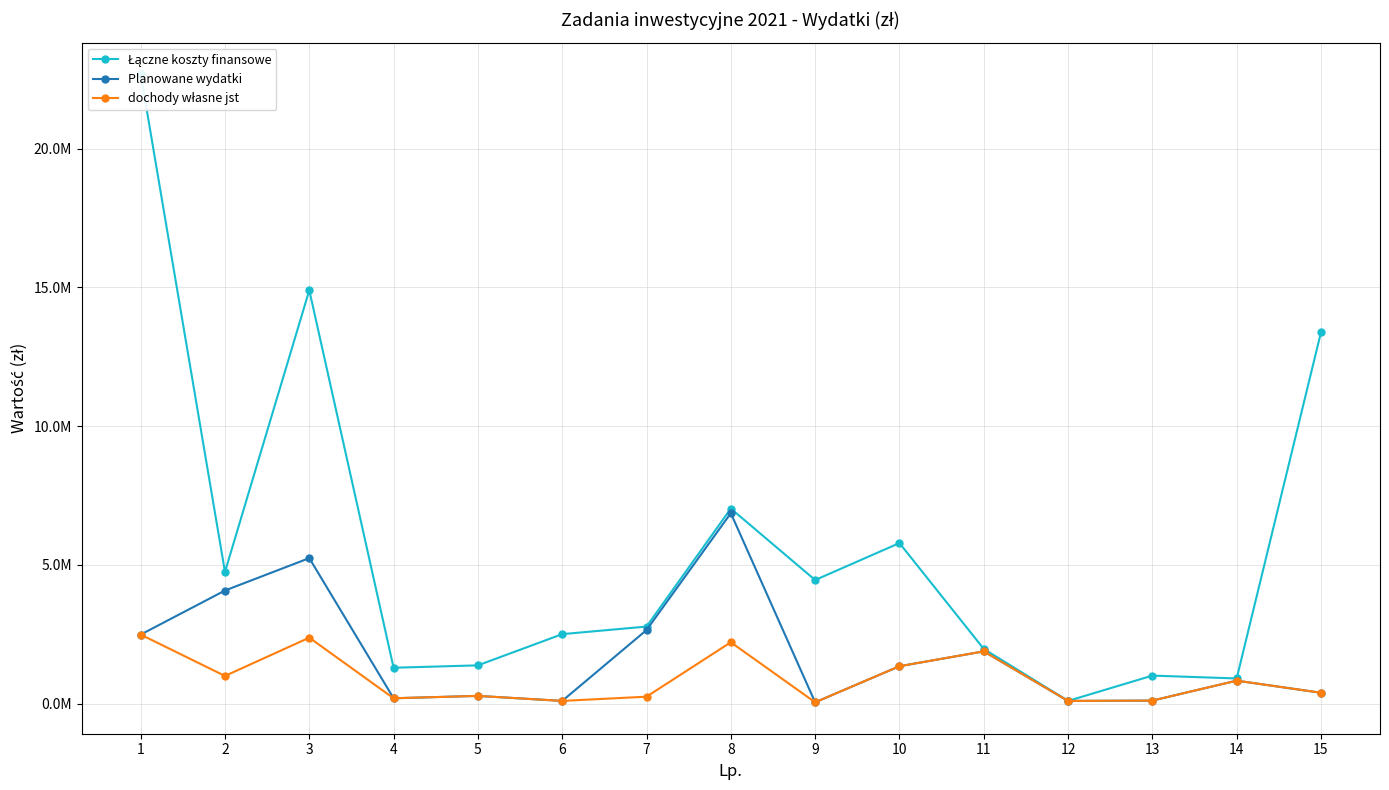

What is the difference between the dochody własne jst values at 12 and 13?

11807.0